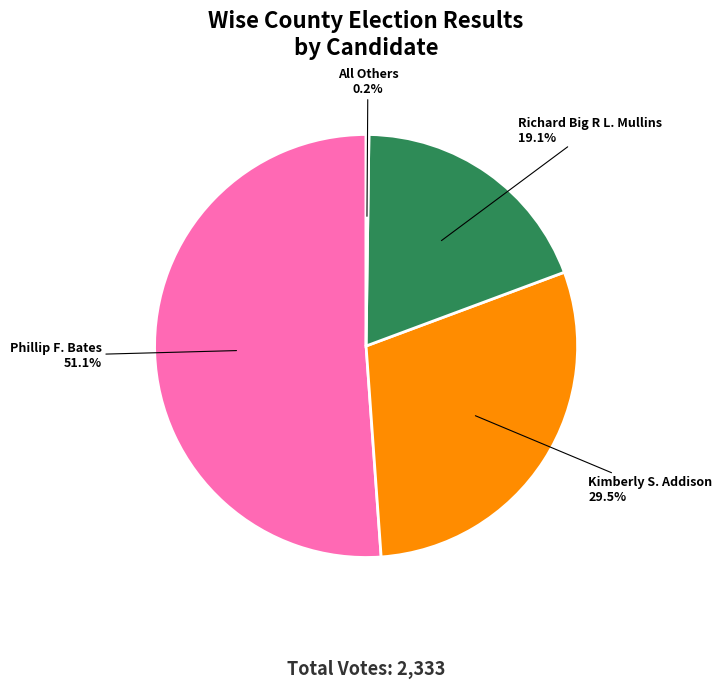

How much of the chart is everything except Kimberly S. Addison?

70.5%